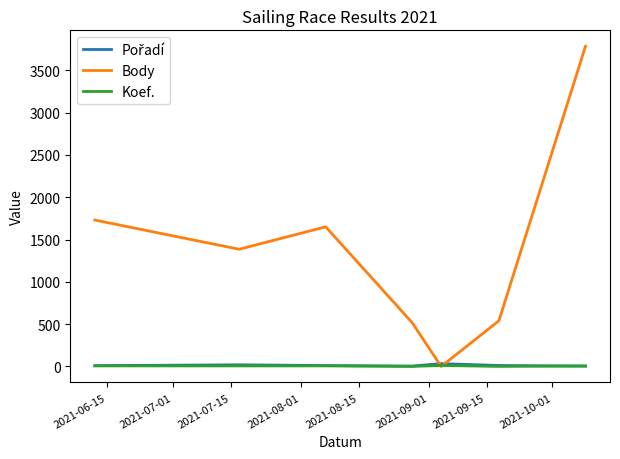

Which series has the widest spread of values?

Body